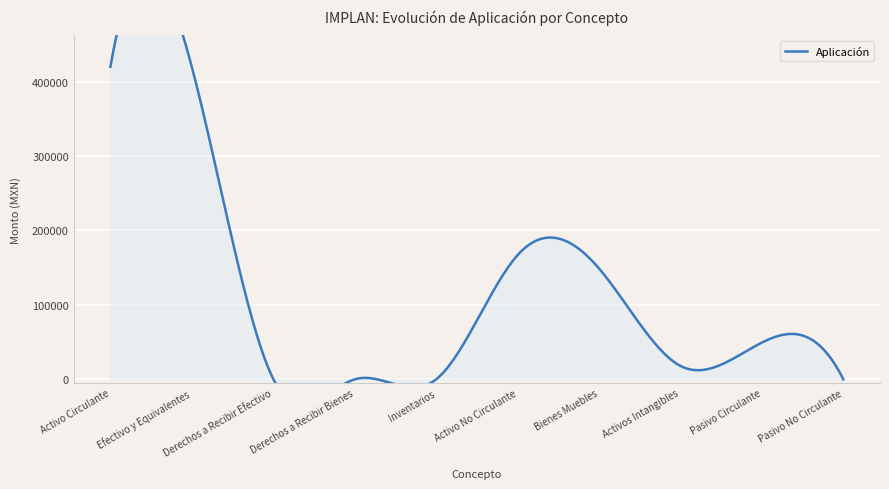

Reading left to right, list all the values displayed in this chart.

Activo Circulante=420064.1	Efectivo y Equivalentes=419601.5	Derechos a Recibir Efectivo=462.6	Derechos a Recibir Bienes=0.0	Inventarios=0.0	Activo No Circulante=166959.2	Bienes Muebles=148945.2	Activos Intangibles=18014.0	Pasivo Circulante=49411.9	Pasivo No Circulante=0.0